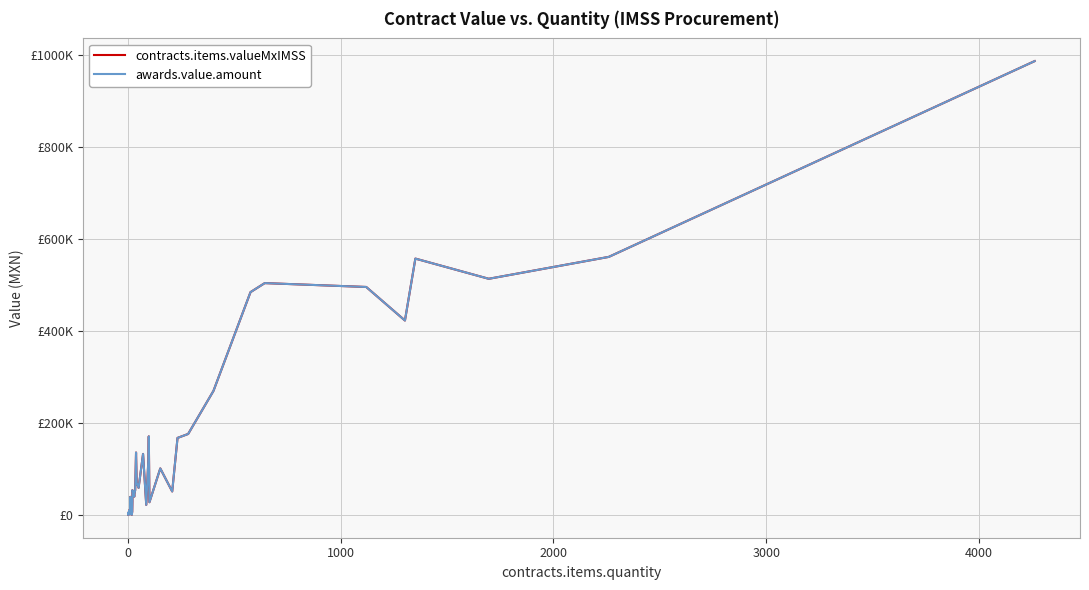

What is the greatest value displayed?

986288.6